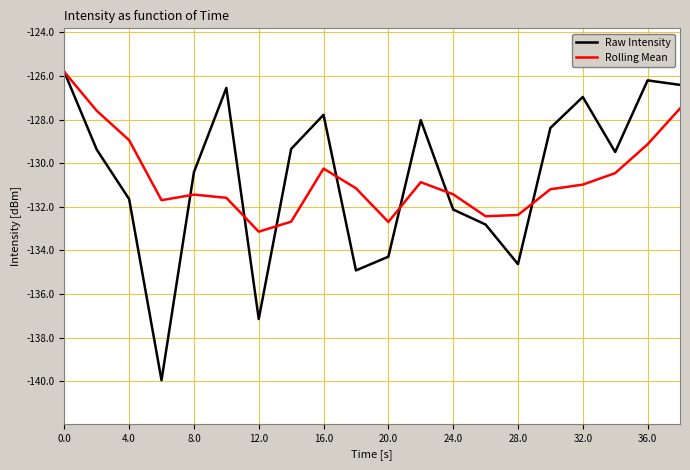

What is the minimum value for Raw Intensity?

-140.0